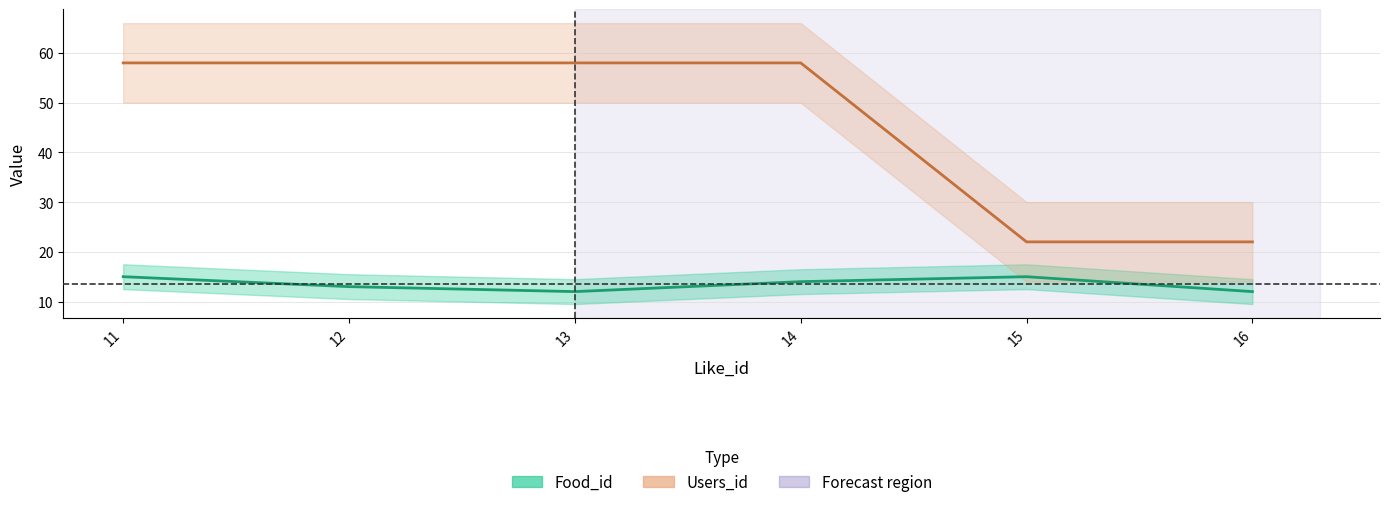

In Food_id, how many points are higher than both neighbors (excluding endpoints)?

1